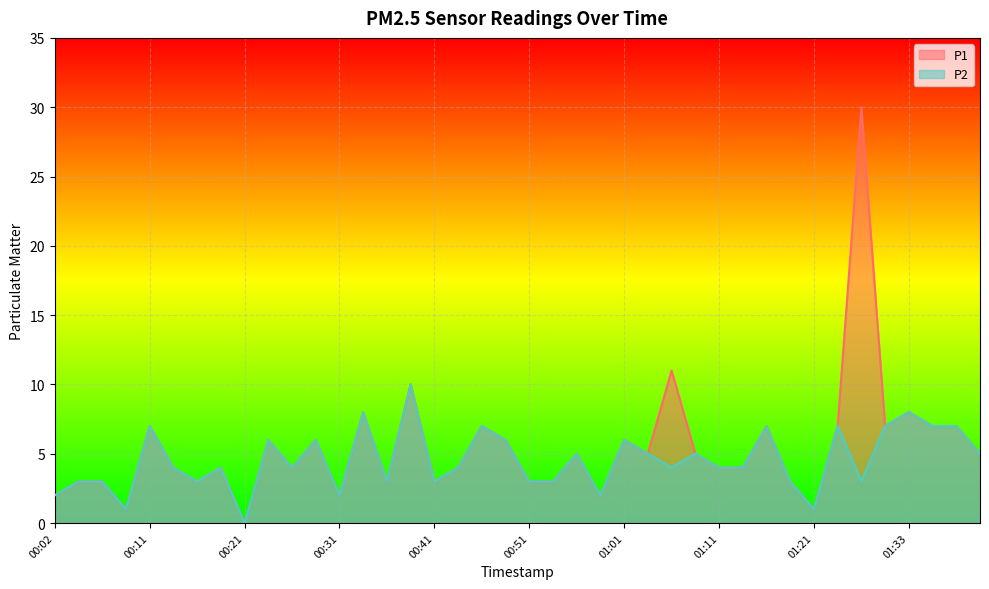

What is the difference between the maximum and minimum values in the P2 series?

10